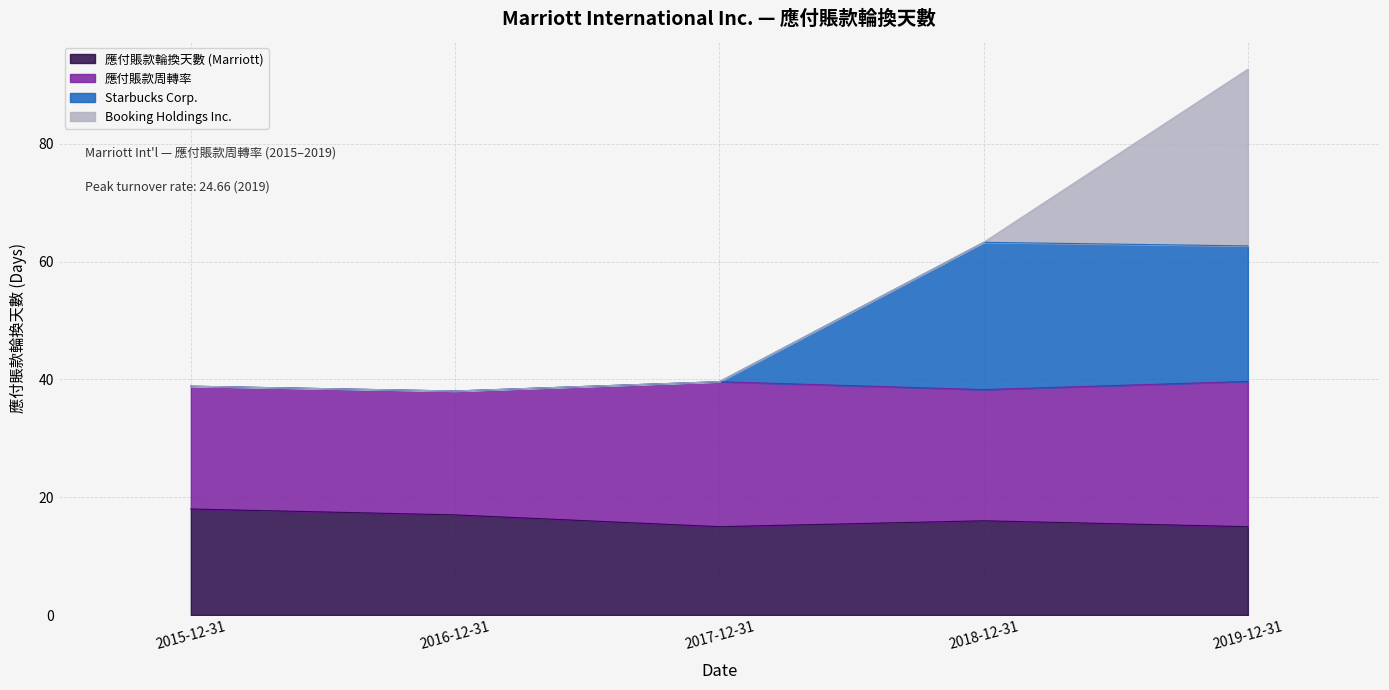

True or false: Starbucks Corp. and 應付賬款輪換天數 (Marriott) intersect in this chart.

False